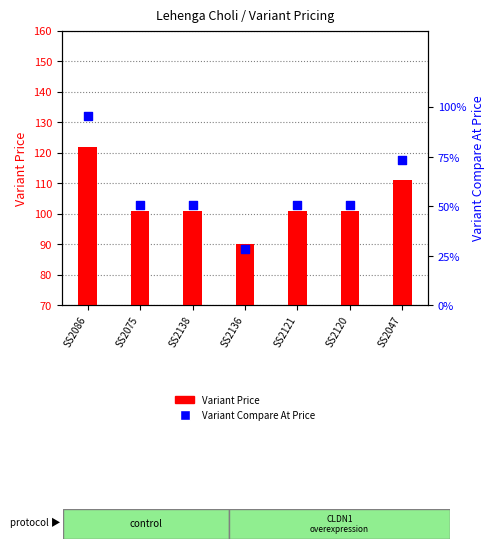

What are all the series names shown in the legend?

Variant Price, Variant Compare At Price